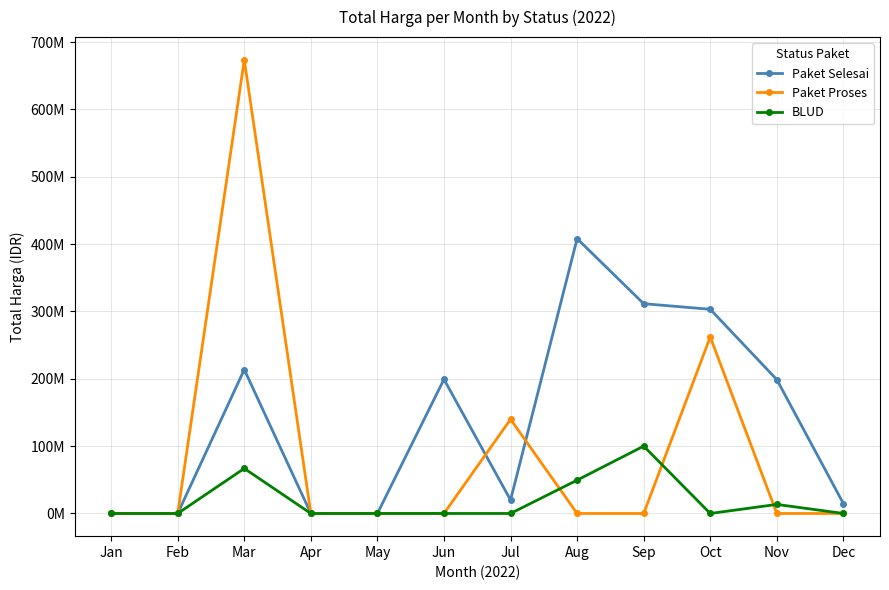

Reading right to left, what are all the values shown in this chart?

Paket Selesai: Dec=14750000	Nov=198738000	Oct=303193000	Sep=311477000	Aug=408075000	Jul=19950000	Jun=199200000	May=0	Apr=0	Mar=213714245	Feb=0	Jan=0
Paket Proses: Dec=0	Nov=0	Oct=262118150	Sep=0	Aug=0	Jul=139800000	Jun=0	May=0	Apr=0	Mar=673622780	Feb=0	Jan=0
BLUD: Dec=0	Nov=13442000	Oct=0	Sep=100000000	Aug=49478000	Jul=0	Jun=0	May=0	Apr=0	Mar=66871000	Feb=0	Jan=0